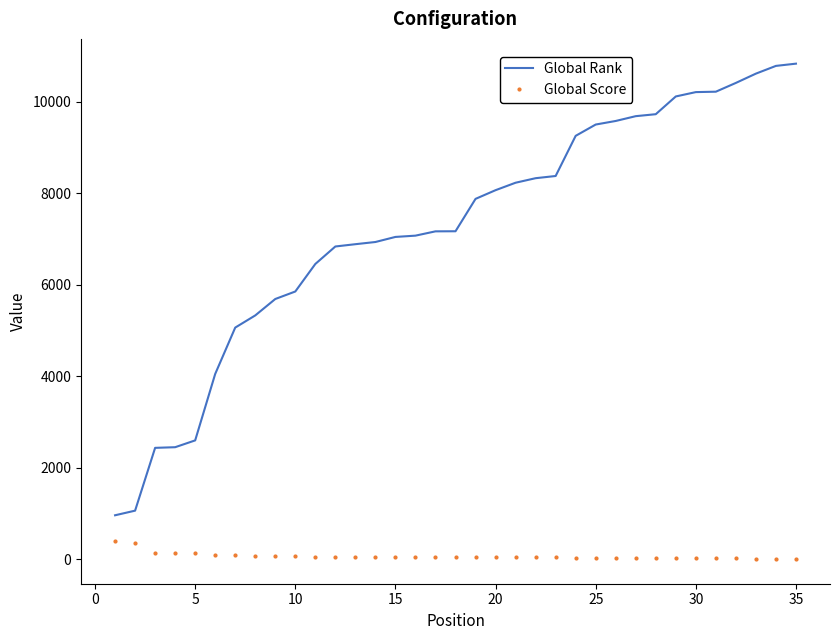

What is the minimum value for Global Rank?

960